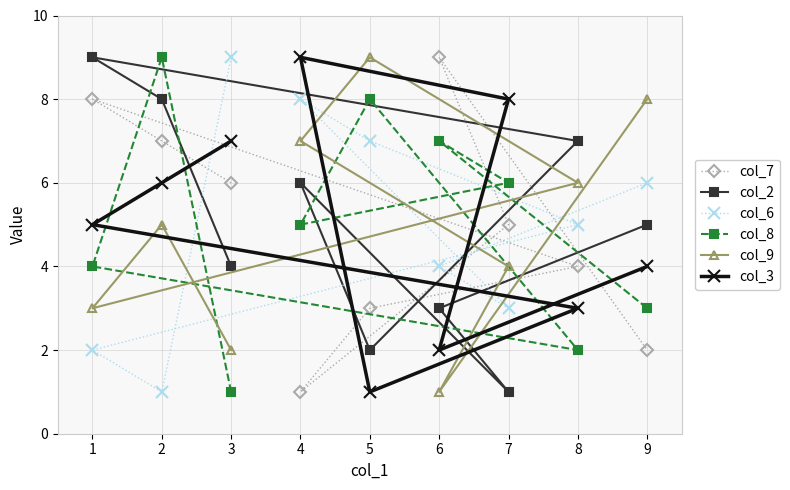

Where is col_9 nearest to the value 5?

2